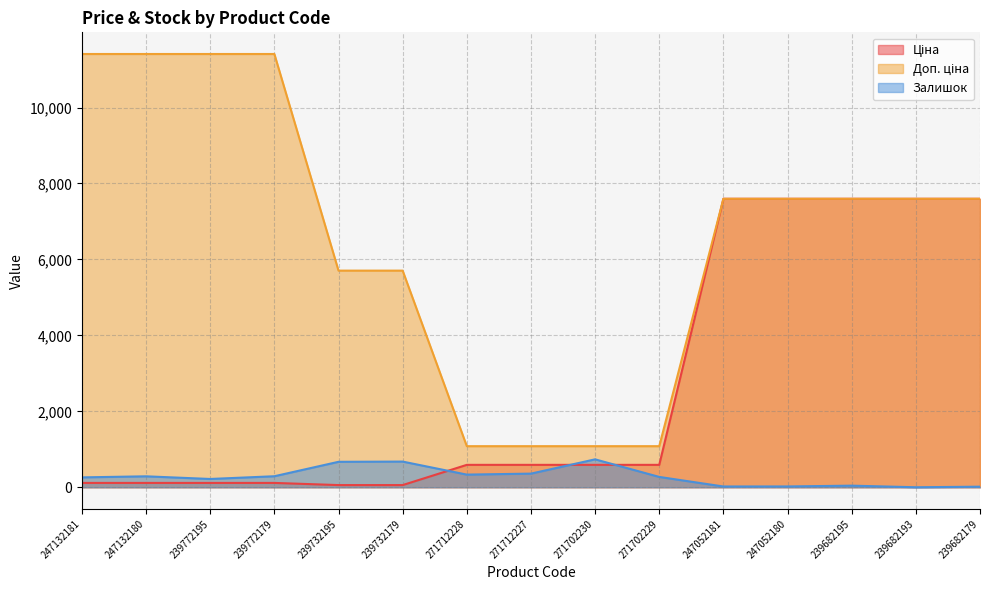

What is the difference between the second highest and minimum values in the Ціна series?

7539.5